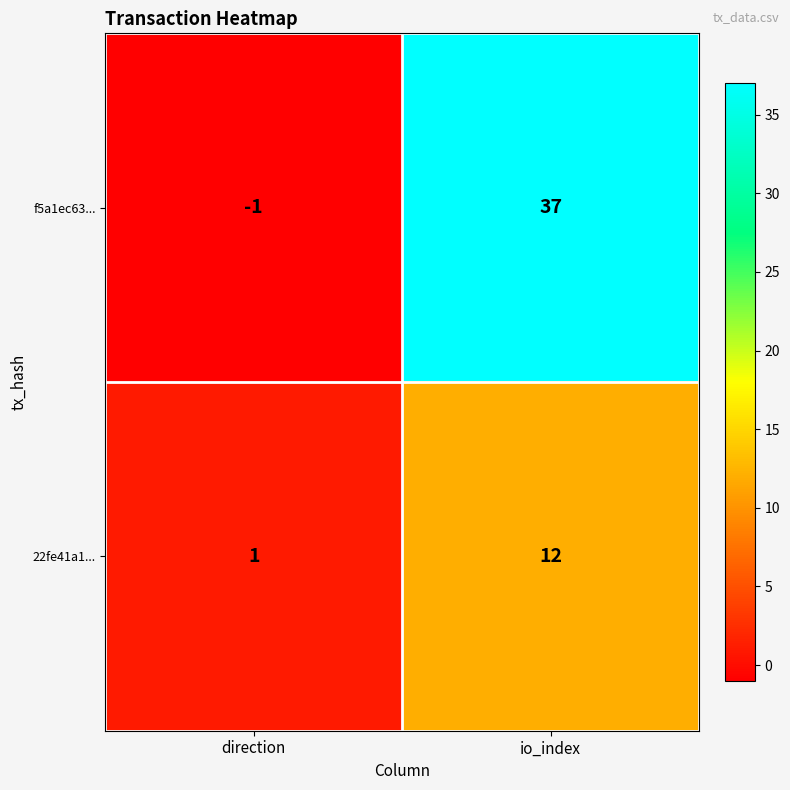

What is the difference between the 22fe41a1... values at io_index and direction?

11